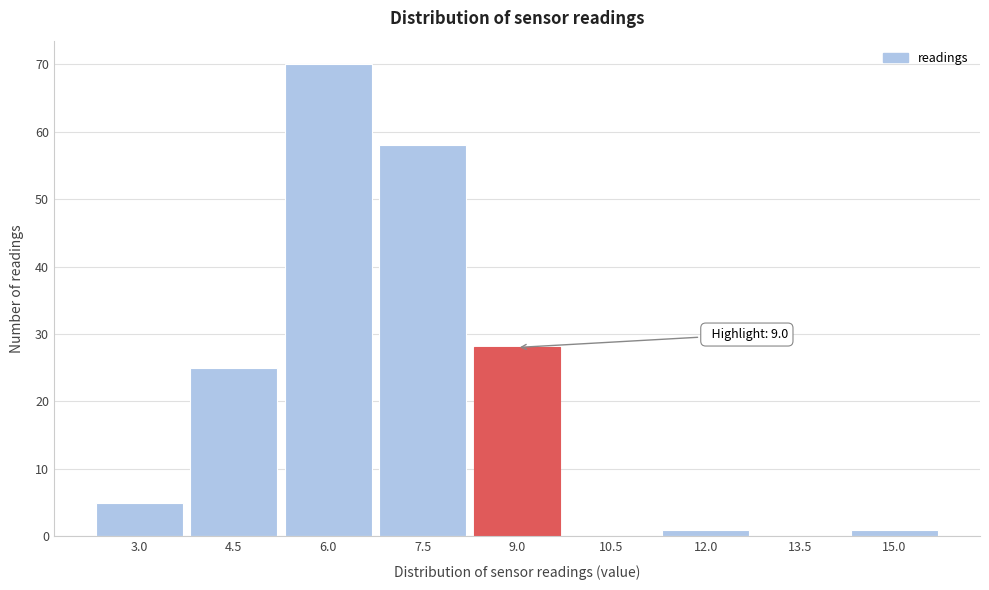

Reading right to left, extract all data points from this chart.

15.0=1	13.5=0	12.0=1	10.5=0	9.0=28	7.5=58	6.0=70	4.5=25	3.0=5